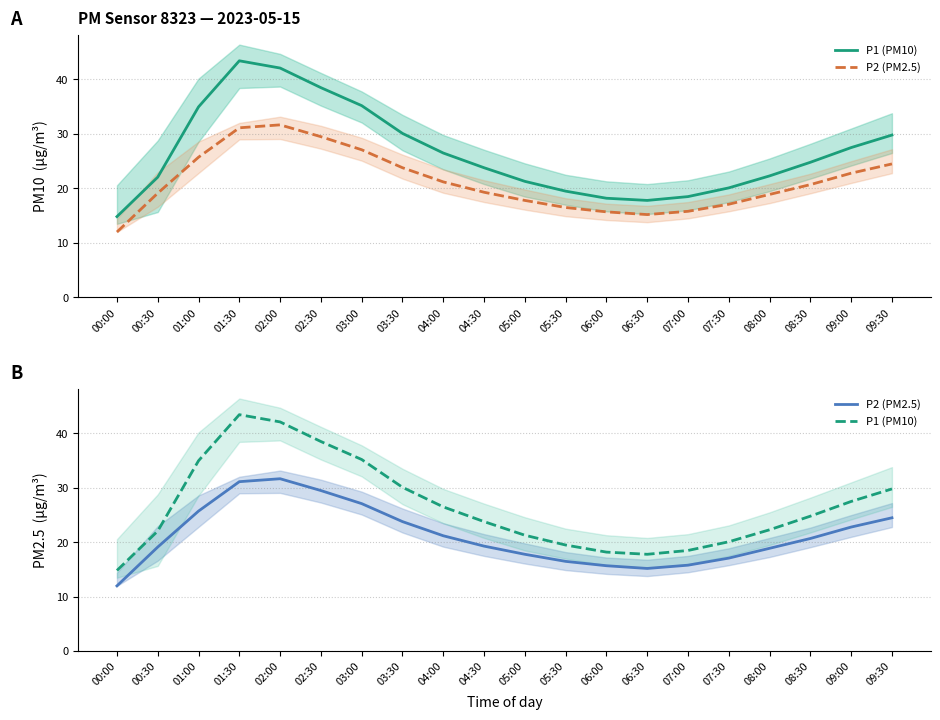

What is the value of the P2 (PM2.5) point at the 11th from the left?

17.8